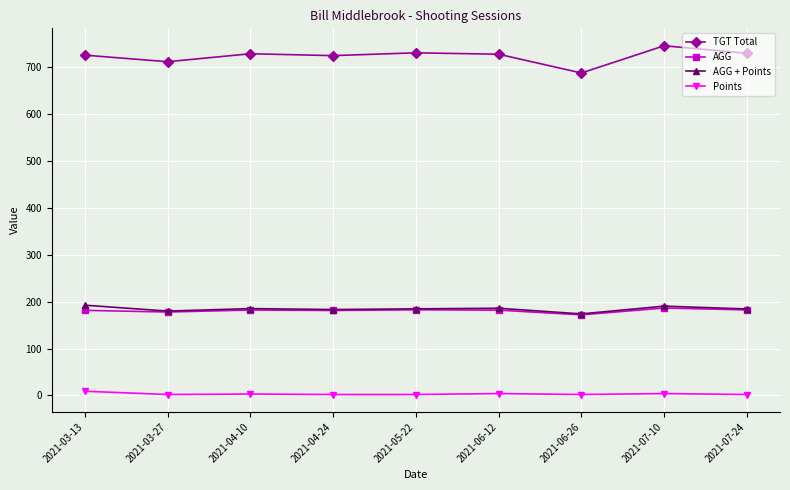

What is the greatest value displayed?

745.0